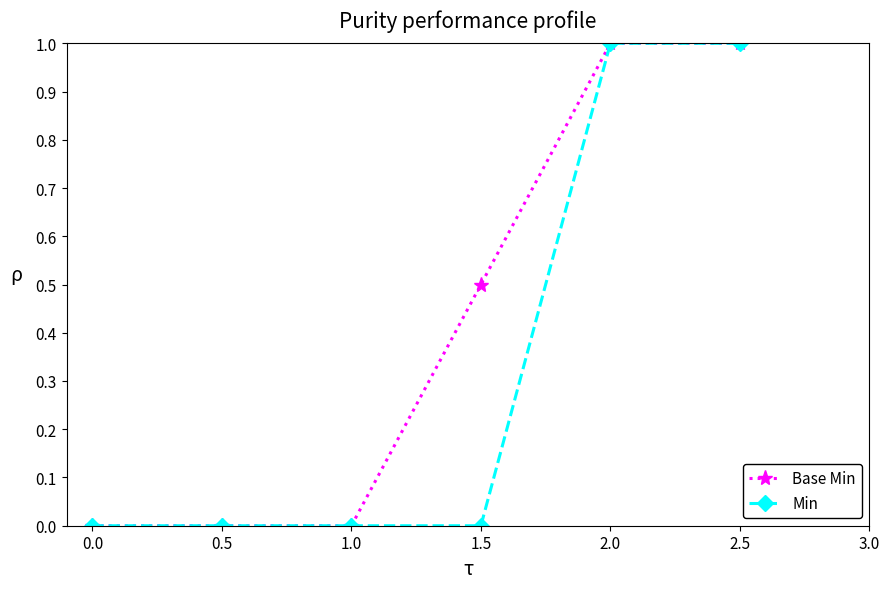

What is the maximum value shown in the chart?

1.0